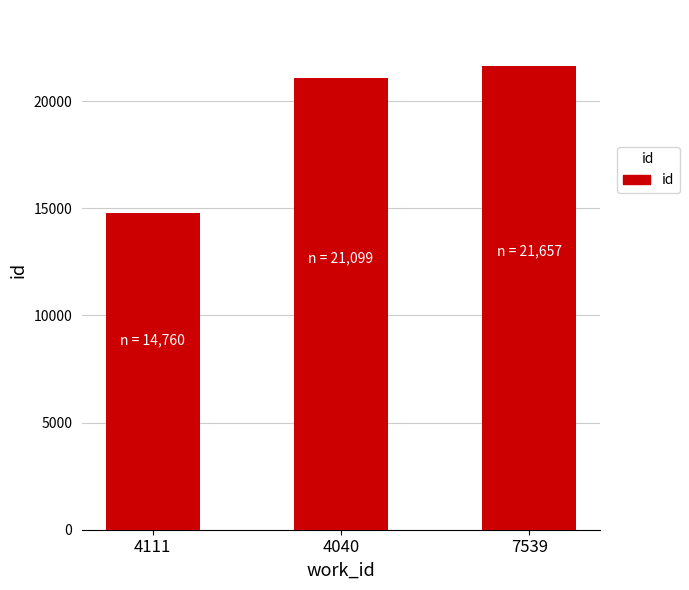

Rank the categories by value from lowest to highest.

4111, 4040, 7539